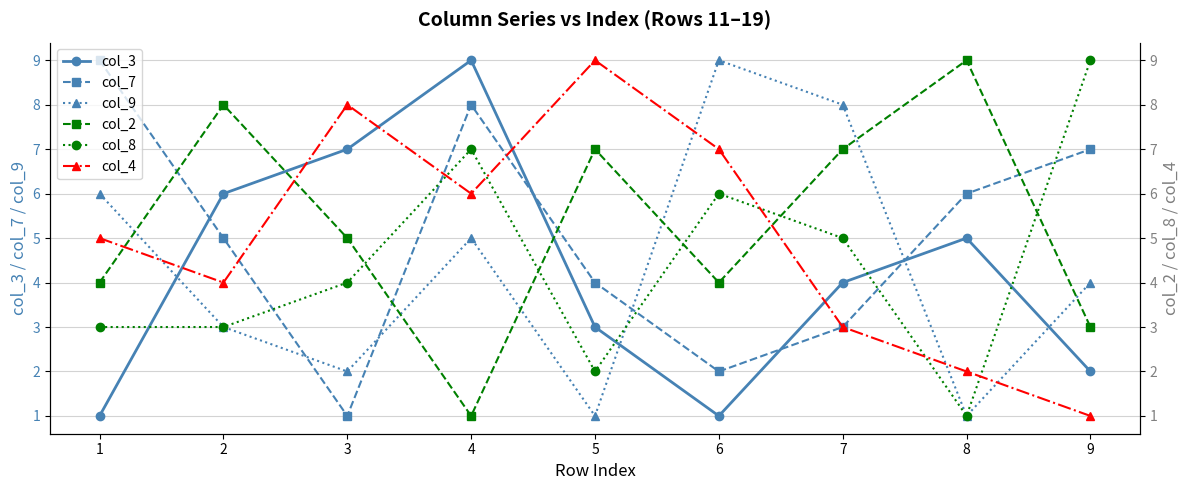

Is the value of col_9 at 6 greater than the value of col_7 at 3?

Yes